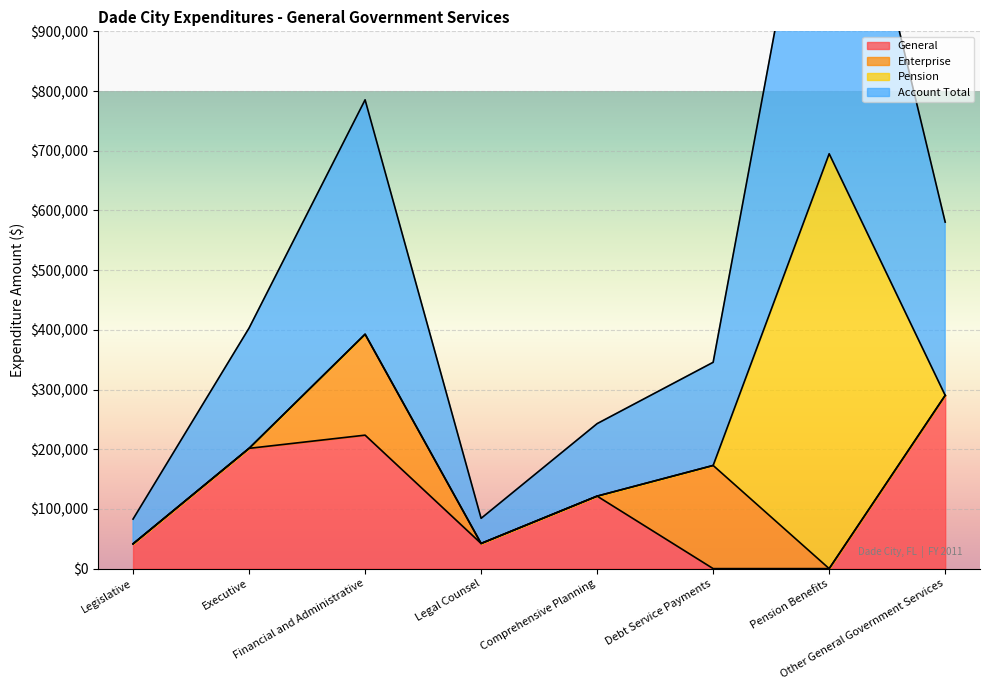

True or false: General and Account Total cross at least once.

False